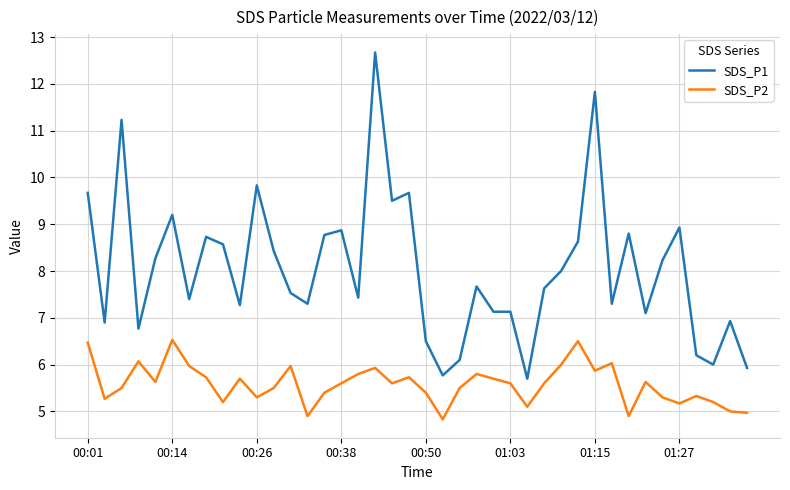

What is the minimum value shown in the chart?

4.8